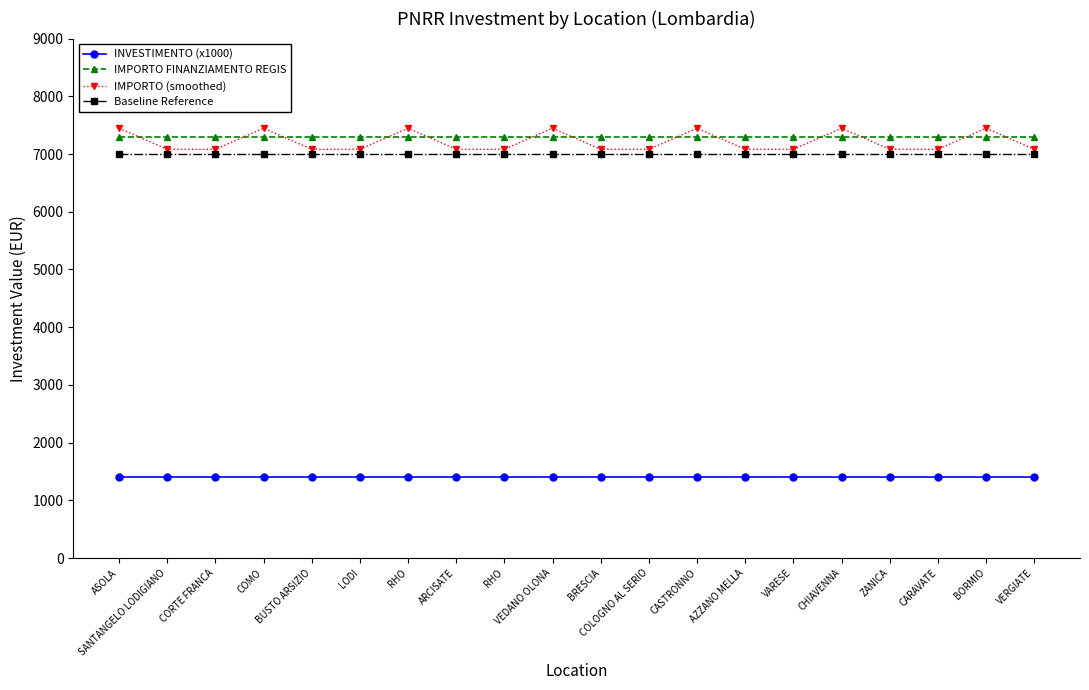

Rank the series by their maximum value, from lowest to highest.

INVESTIMENTO (x1000), Baseline Reference, IMPORTO FINANZIAMENTO REGIS, IMPORTO (smoothed)